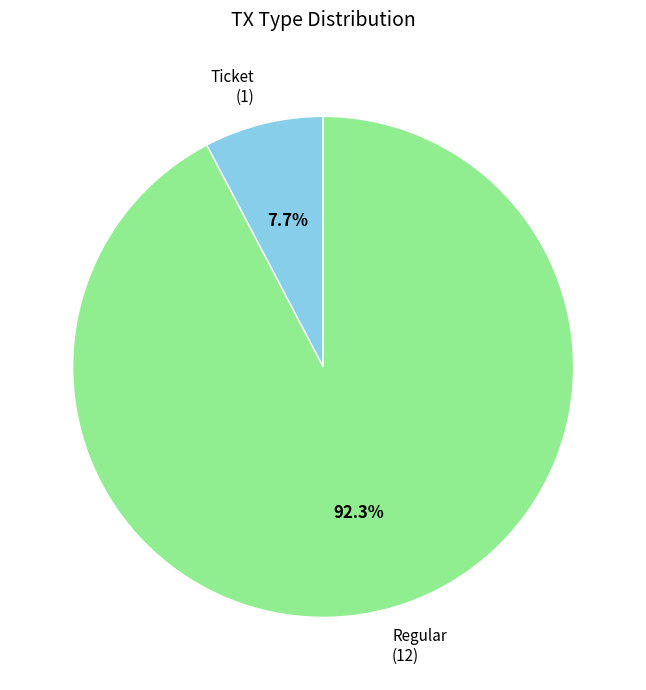

What is the largest slice in the pie chart?

Regular